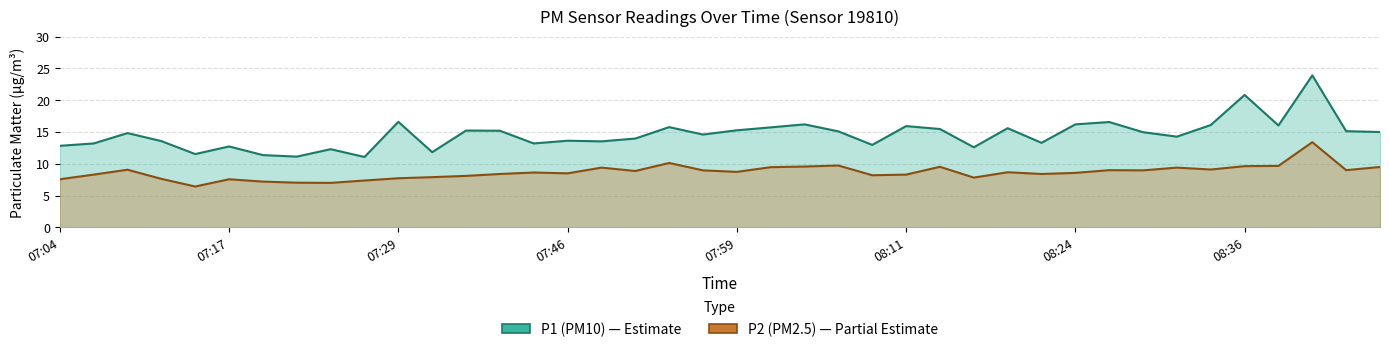

Which series changed the most between 07:41 and 08:41?

P1